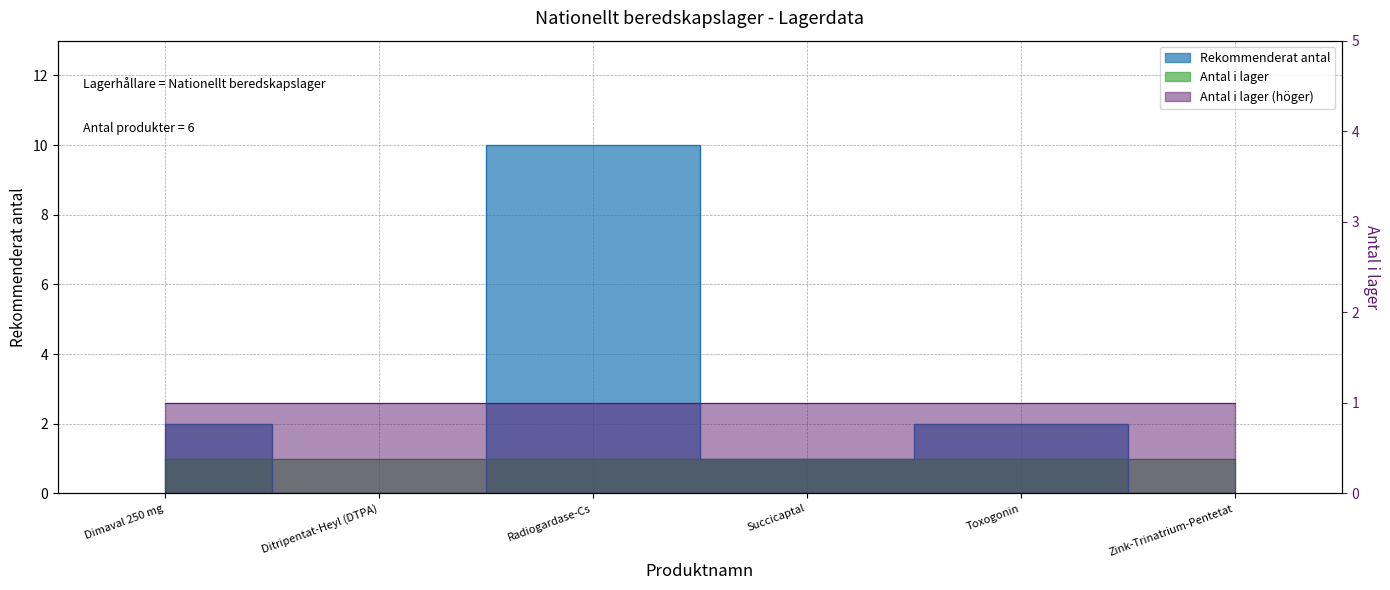

List the labels in order of value, smallest first.

Ditripentat-Heyl (DTPA), Zink-Trinatrium-Pentetat, Succicaptal, Dimaval 250 mg, Toxogonin, Radiogardase-Cs